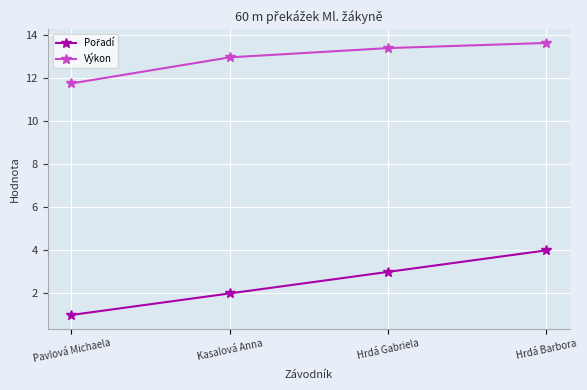

True or false: Výkon has more than 1 interior local peaks.

False